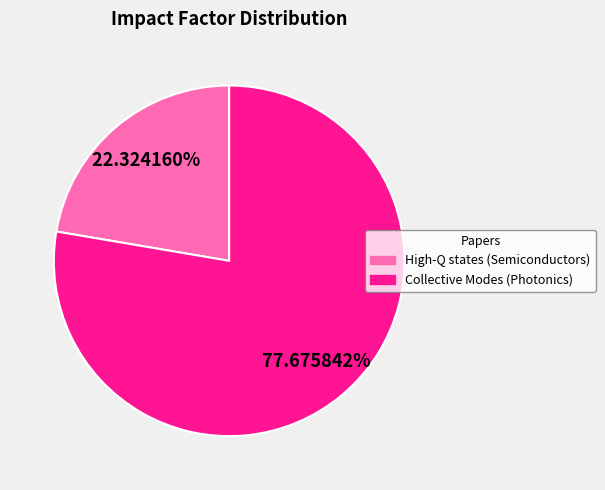

Count the number of slices in the pie.

2